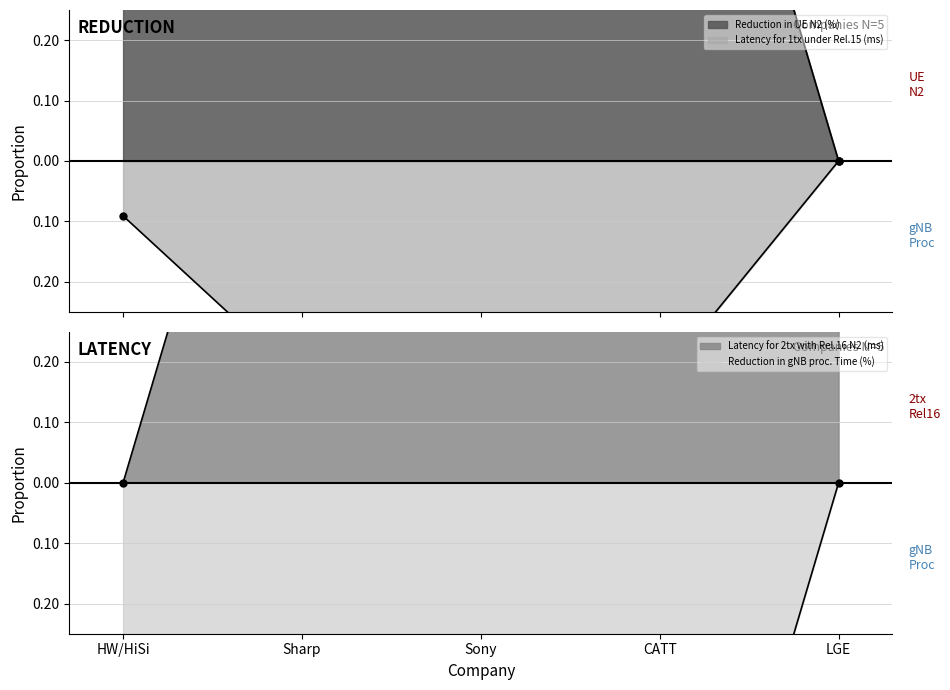

True or false: Reduction in UE N2 (%) has more than 2 interior local peaks.

False